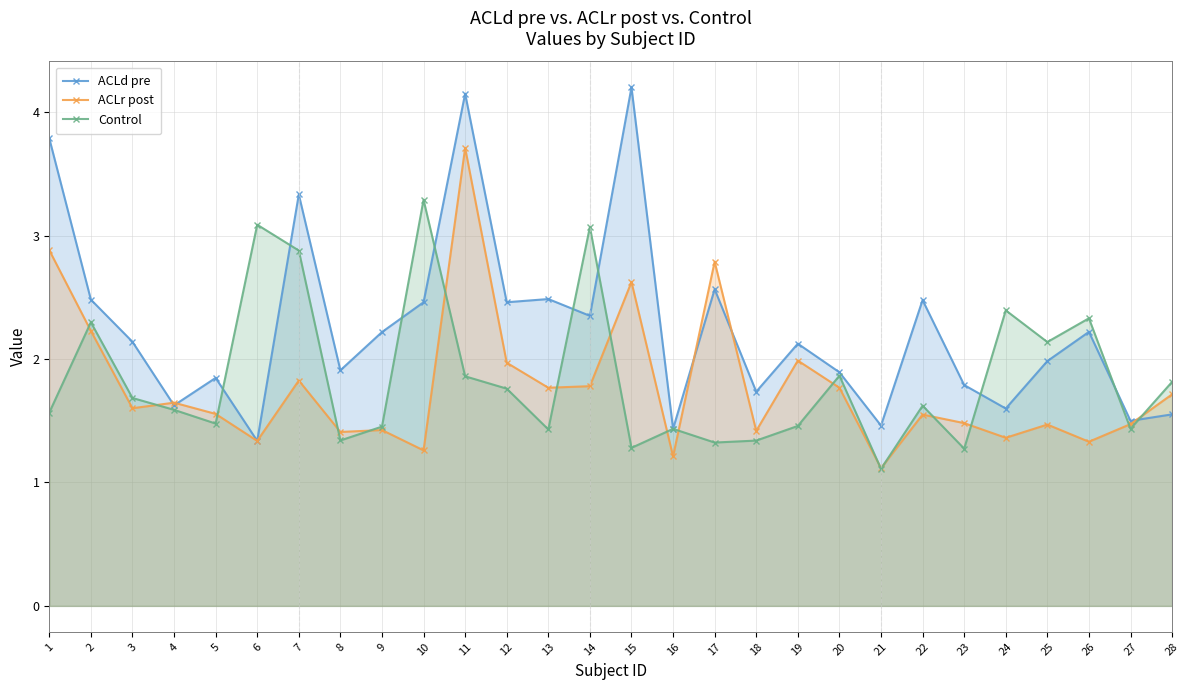

What is the difference between the highest and lowest values at 25?

0.7